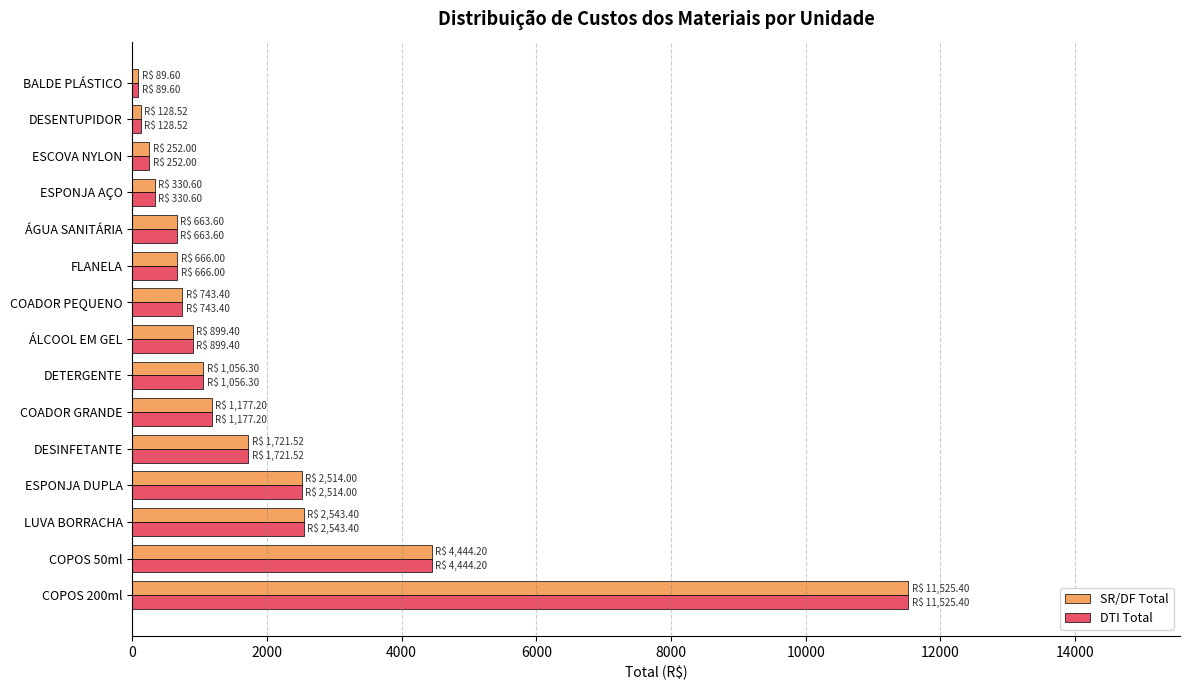

What is the minimum value shown in the chart?

89.6